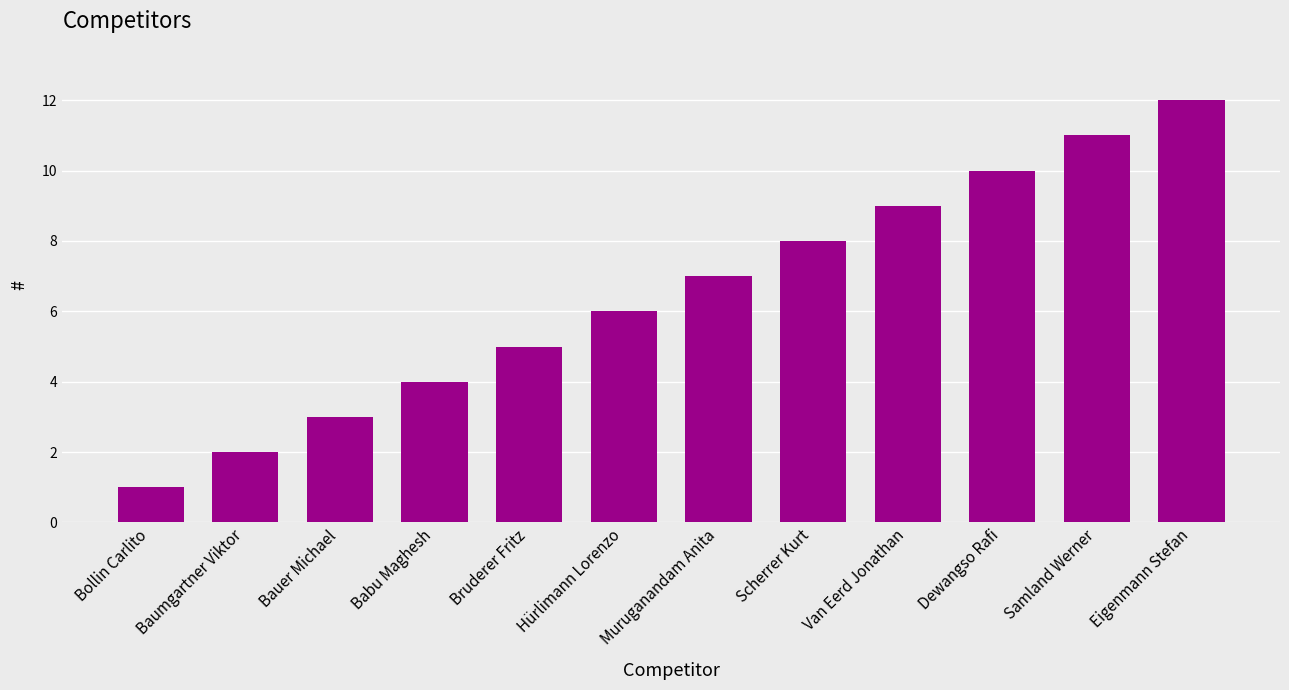

What is the value of the 4th bar from the left?

4